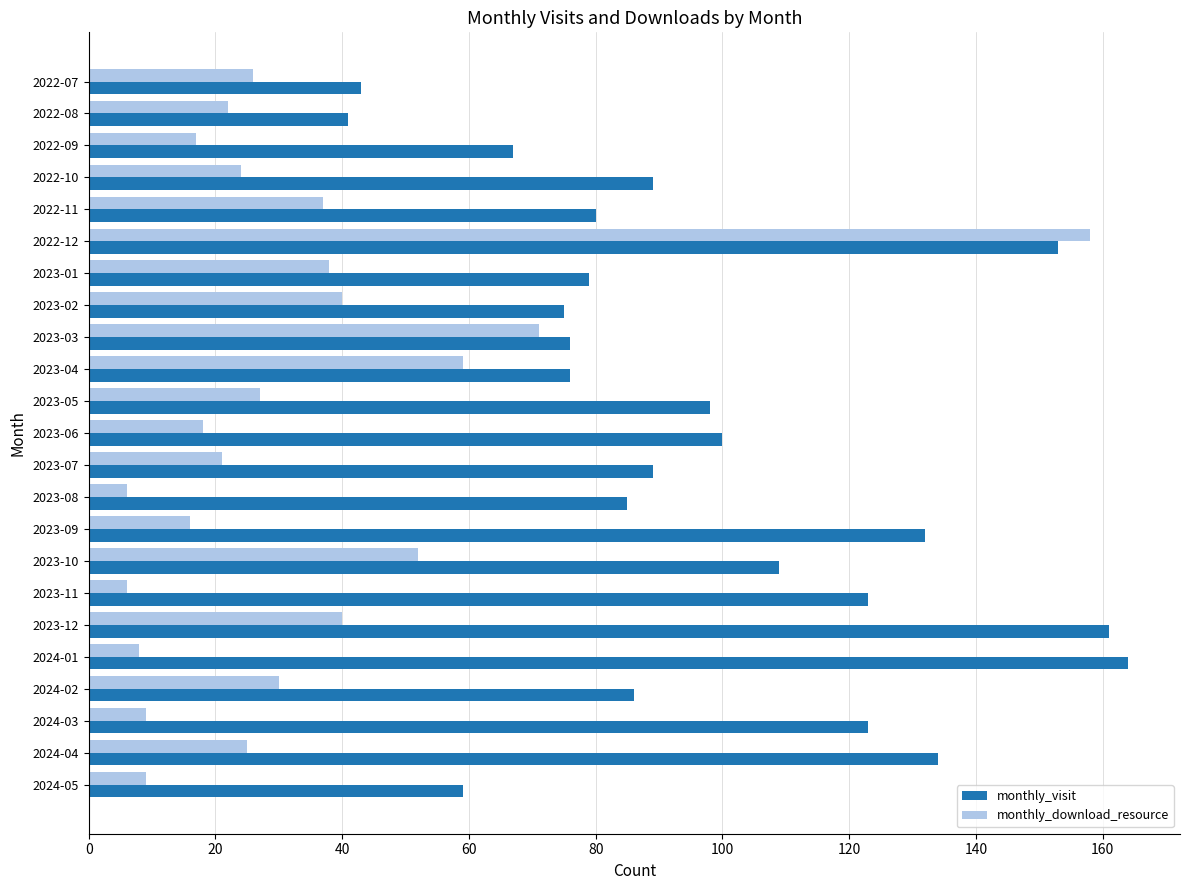

The value of monthly_visit at 2024-04 is 134. True or false?

True